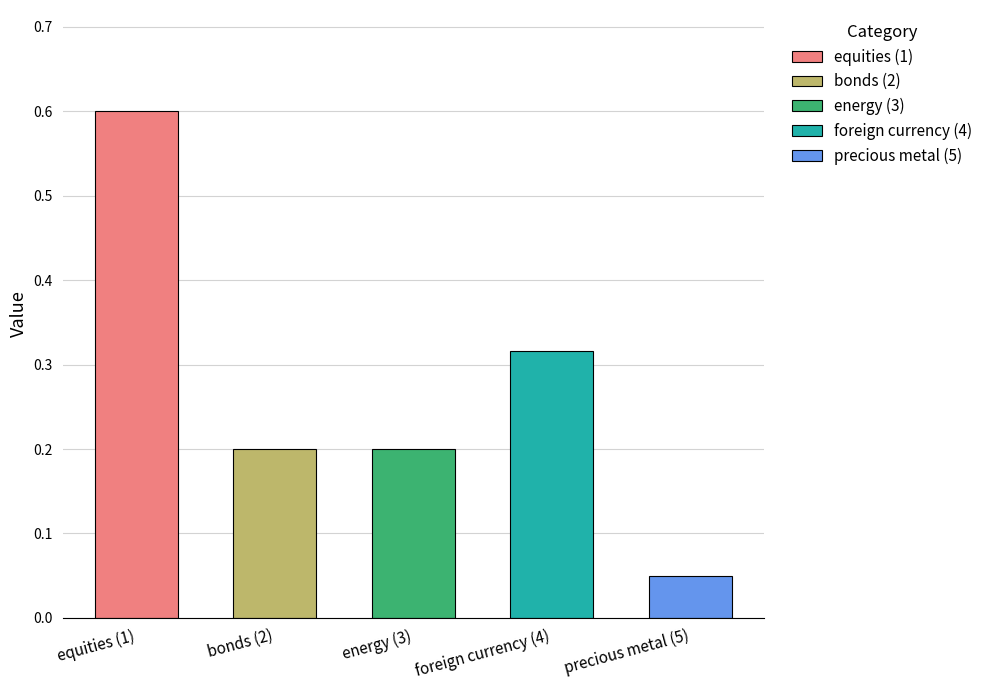

Is it true that the value at precious metal (5) is 0.1?

False